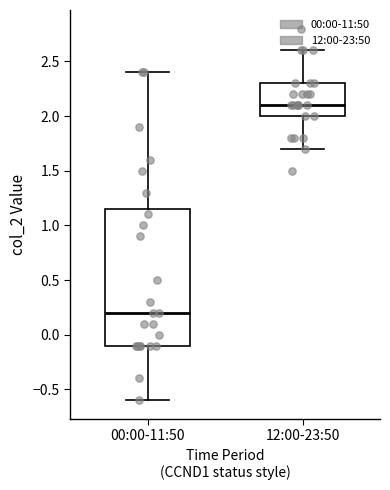

Reading left to right, read every box against the y-axis: the position of its median line, the range the box covers, and the ends of its whiskers. The values are not printed on the chart, so give them approximately, as read against the axis.

00:00-11:50: median 0.20, box -0.10 to 1.15, whiskers -0.60 to 2.40
12:00-23:50: median 2.10, box 2.00 to 2.30, whiskers 1.70 to 2.60